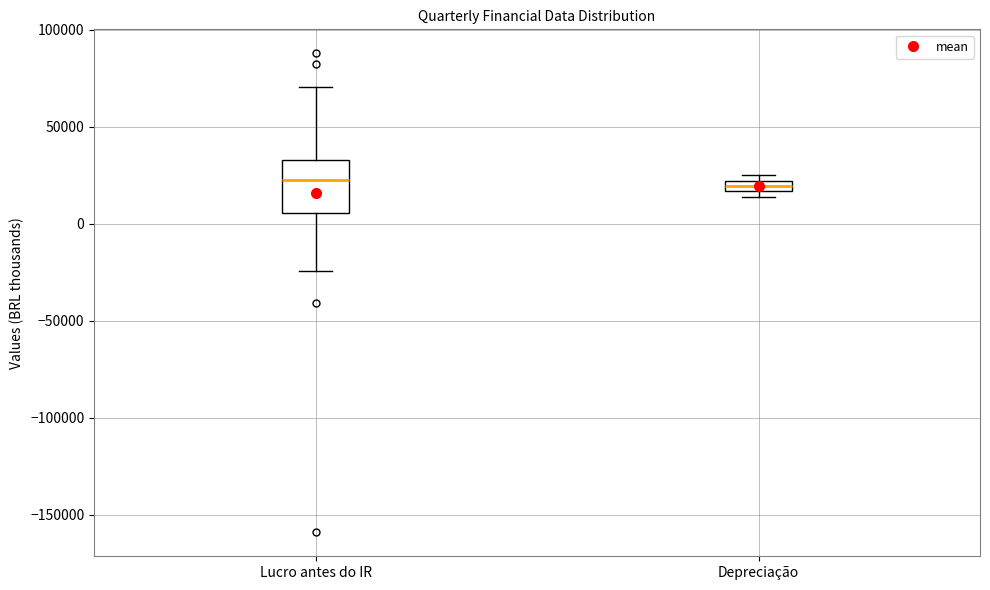

Comparing the boxes themselves (not the whiskers), which one is the tallest?

Lucro antes do IR